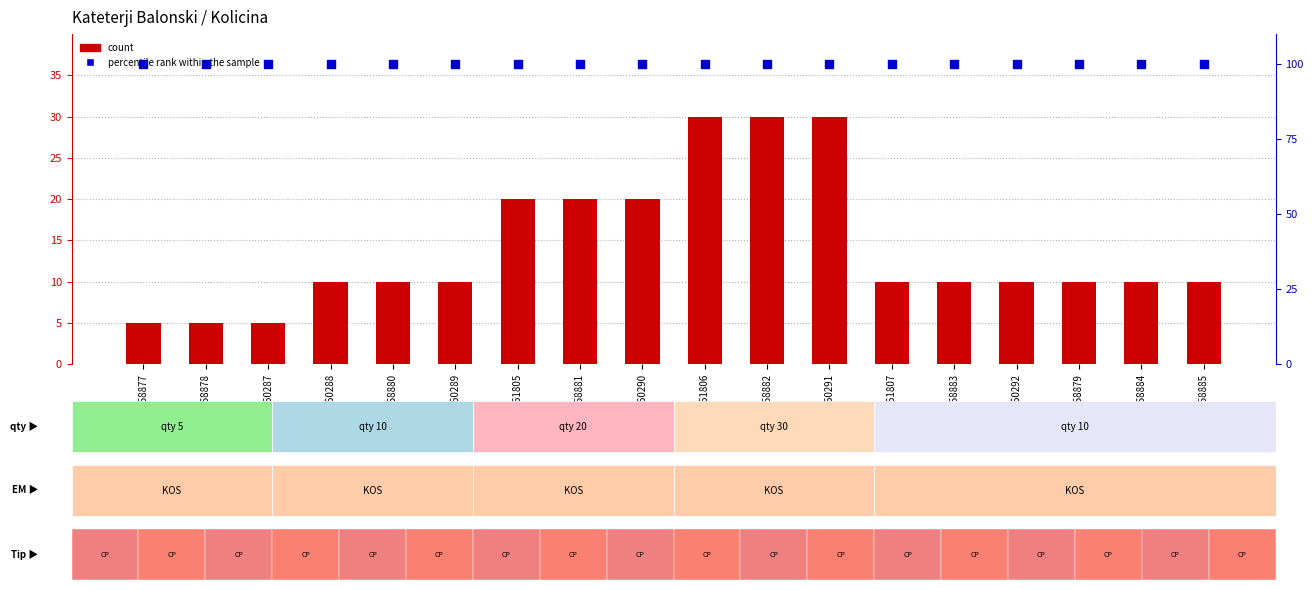

At how many categories does at least one series exceed 98?

18